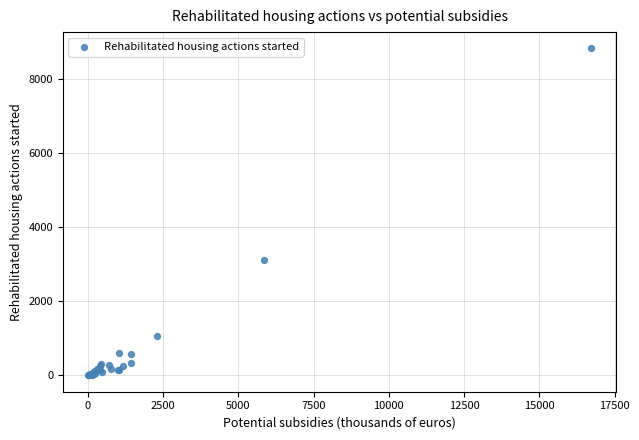

What Y value in the scatter plot is closest to 4417?

3110